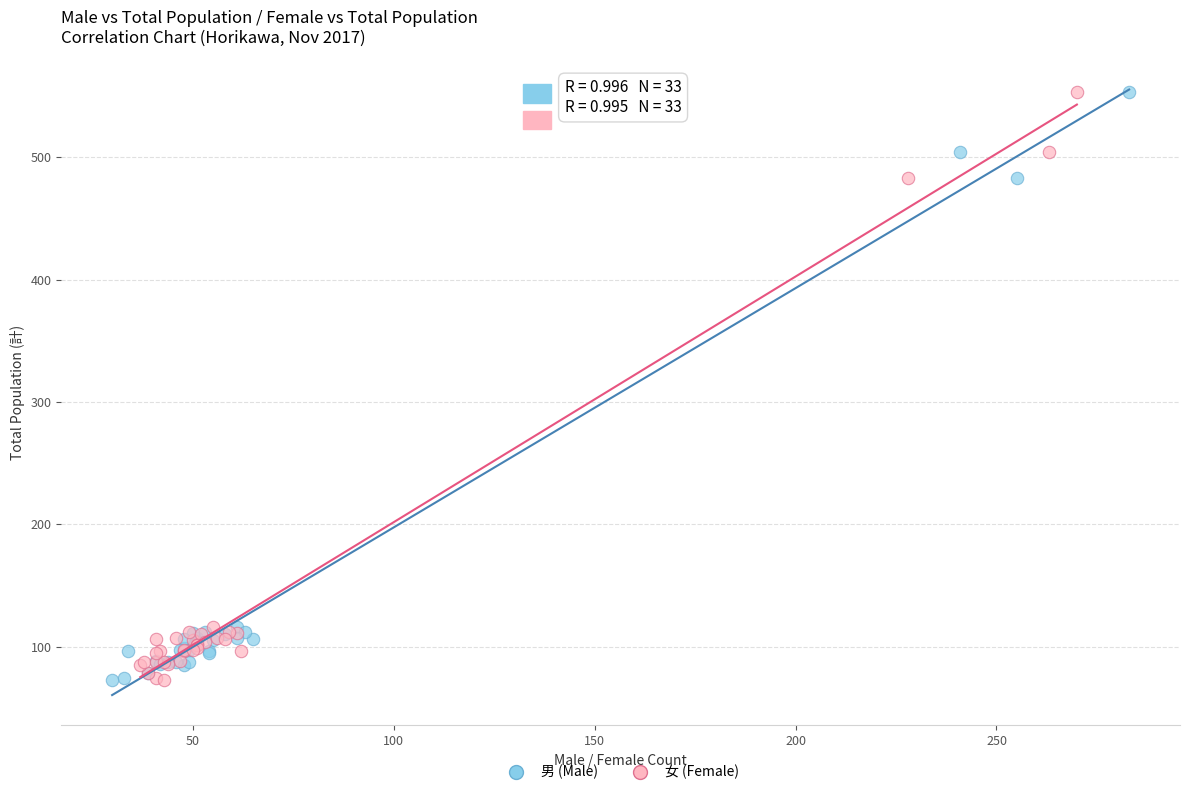

What are all the series names shown in the legend?

男 (Male), 女 (Female)